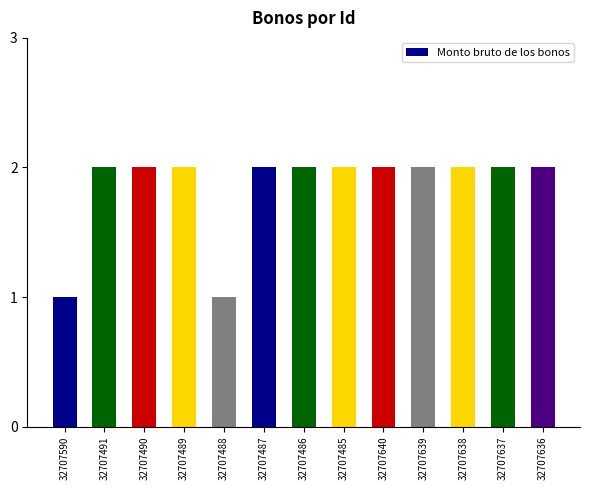

Reading left to right, list all the values displayed in this chart.

1	2	2	2	1	2	2	2	2	2	2	2	2